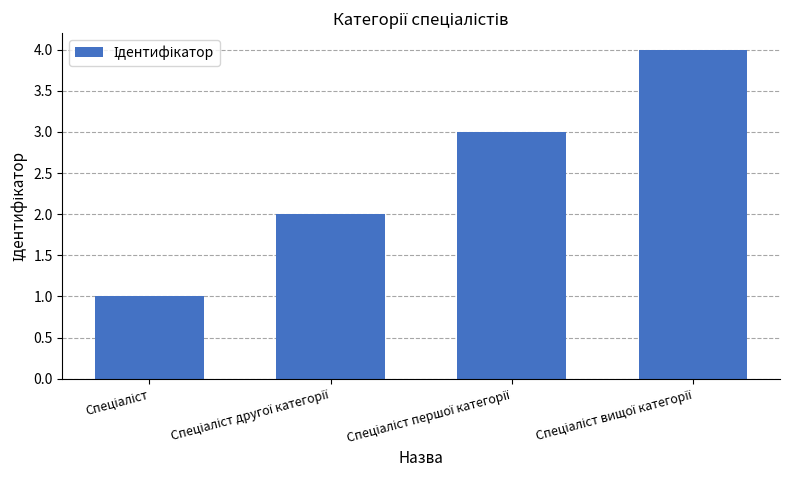

Are the bars grouped side by side (vs. stacked)?

No